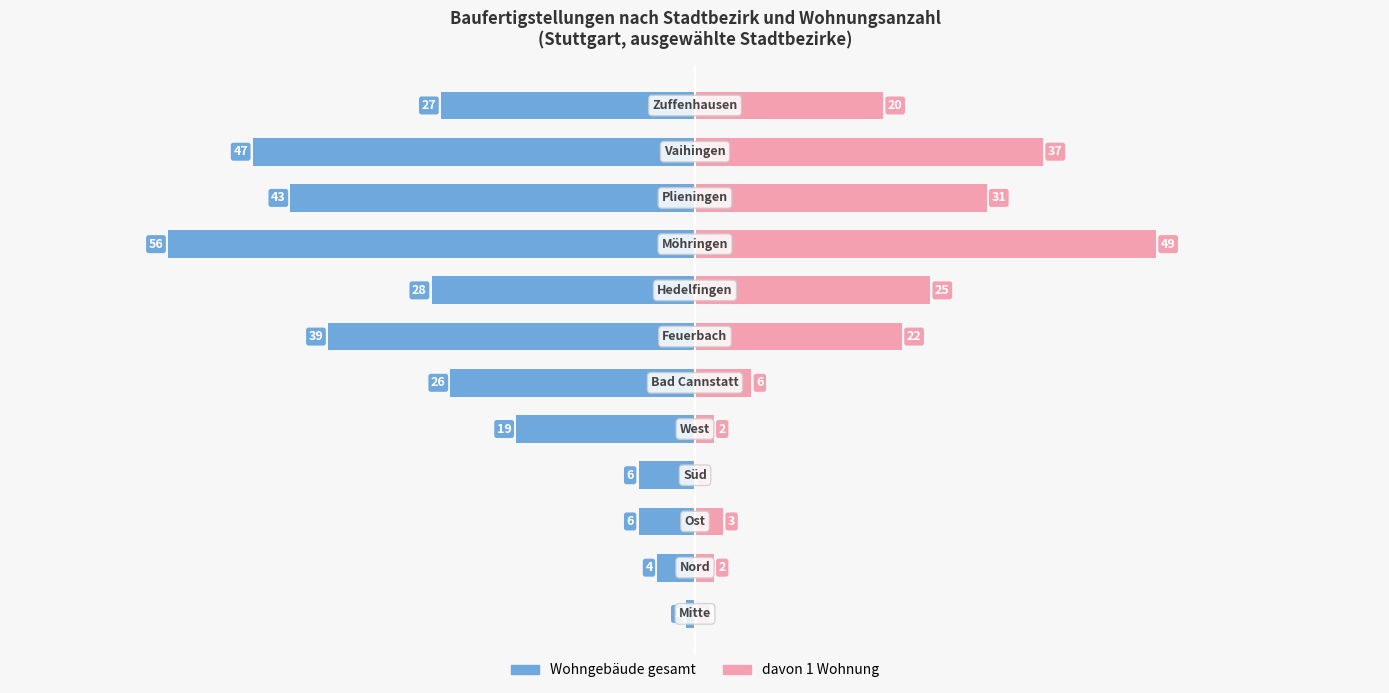

Between 7 and 6, which is larger?

7